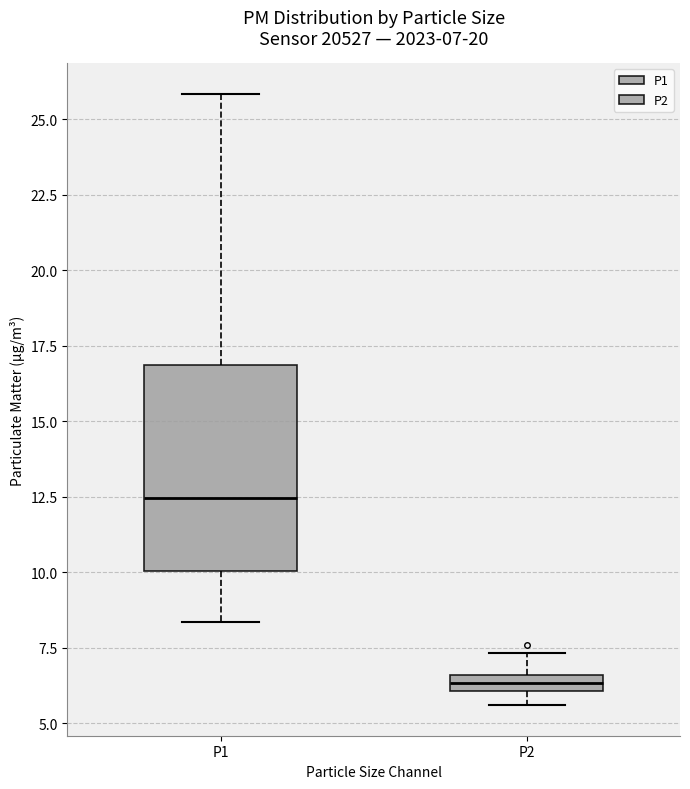

Which box is the tallest, from its lower edge to its upper edge?

P1